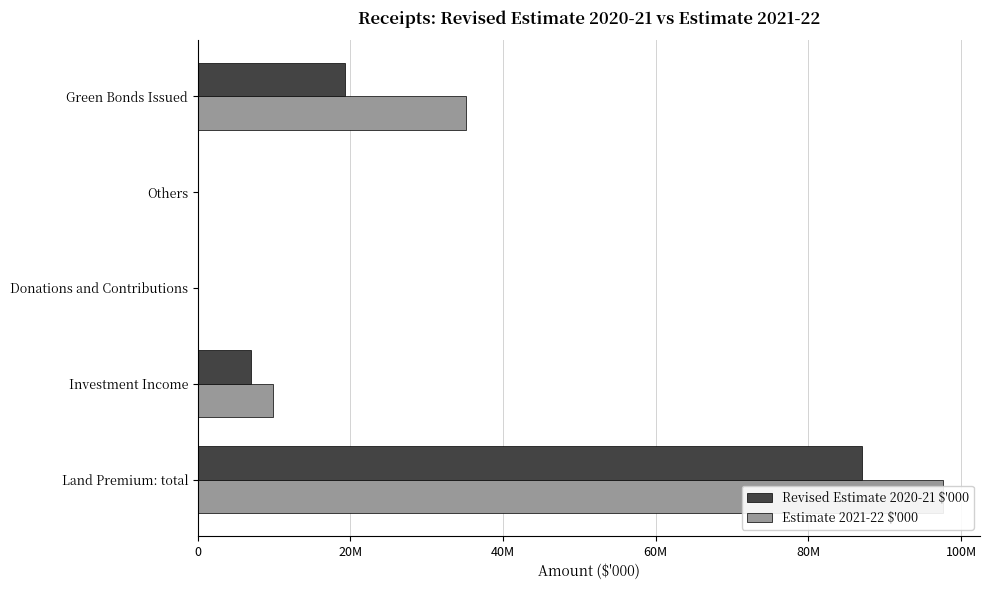

How many values in the Revised Estimate 2020-21 $'000 series exceed 6970547?

2